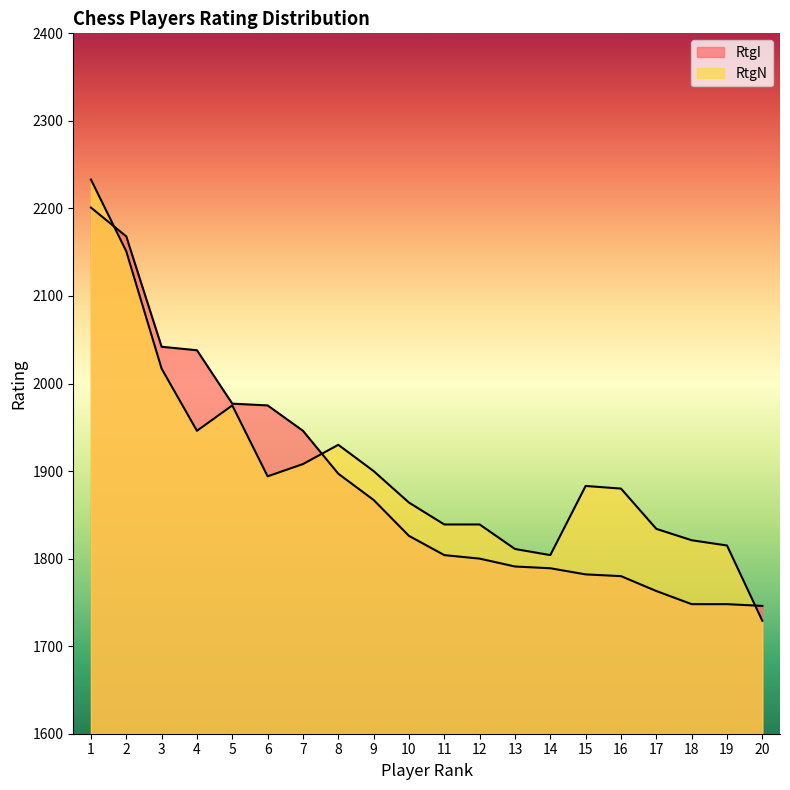

How many interior local valleys does the RtgN series have?

3